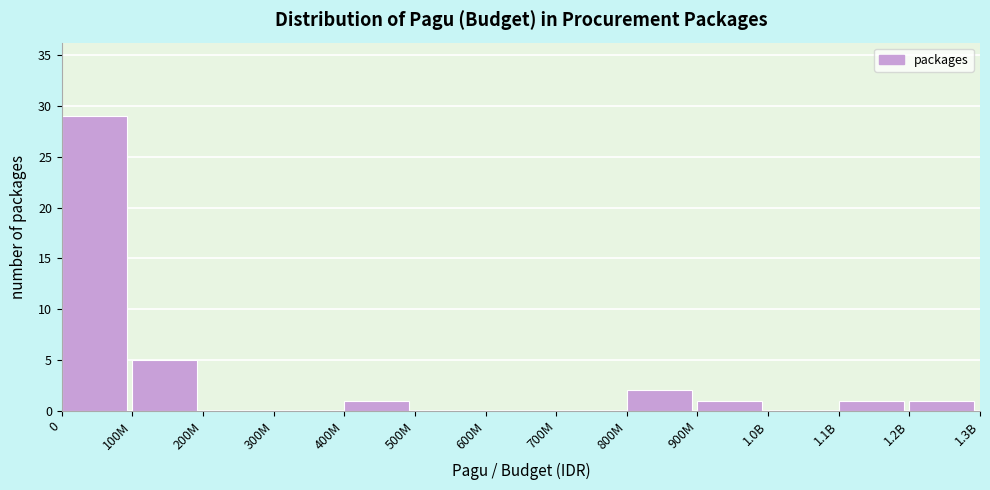

Reading left to right, extract all data points from this chart.

0=29	100M=5	200M=0	300M=0	400M=1	500M=0	600M=0	700M=0	800M=2	900M=1	1.0B=0	1.1B=1	1.2B=1